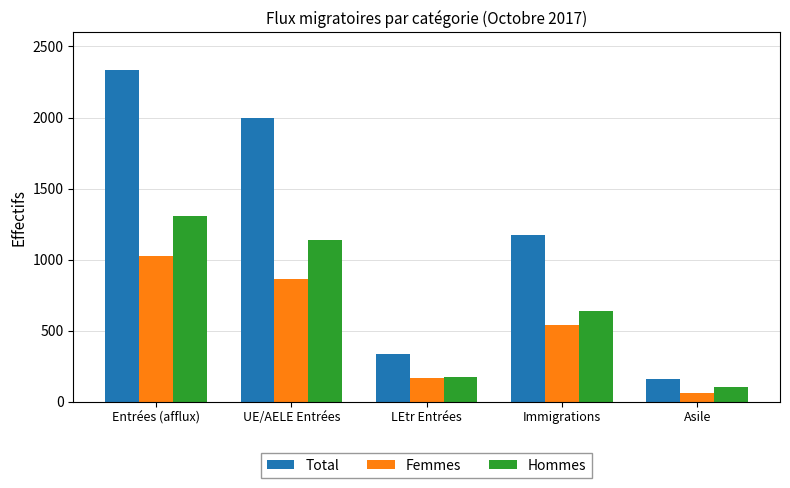

How many bars are there in total?

15